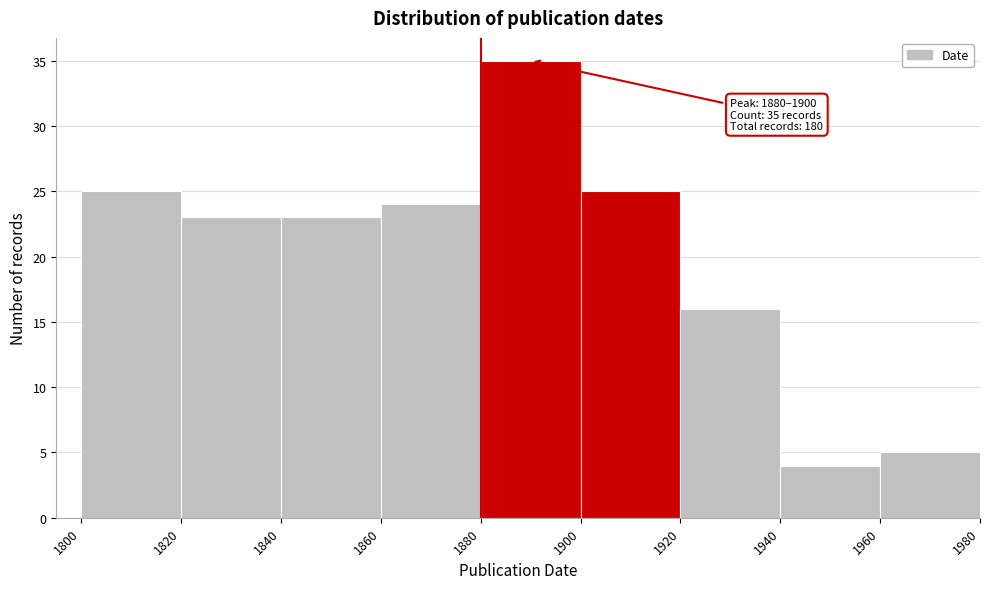

Over which range of the x-axis is the bar tallest?

1880 to 1900